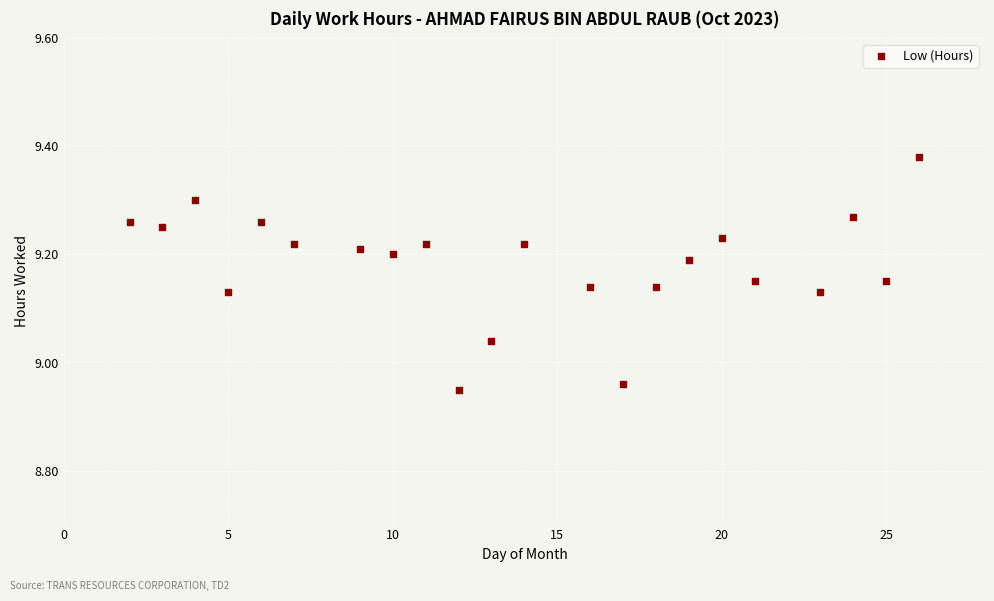

What is the range of Y values (max minus min)?

0.4